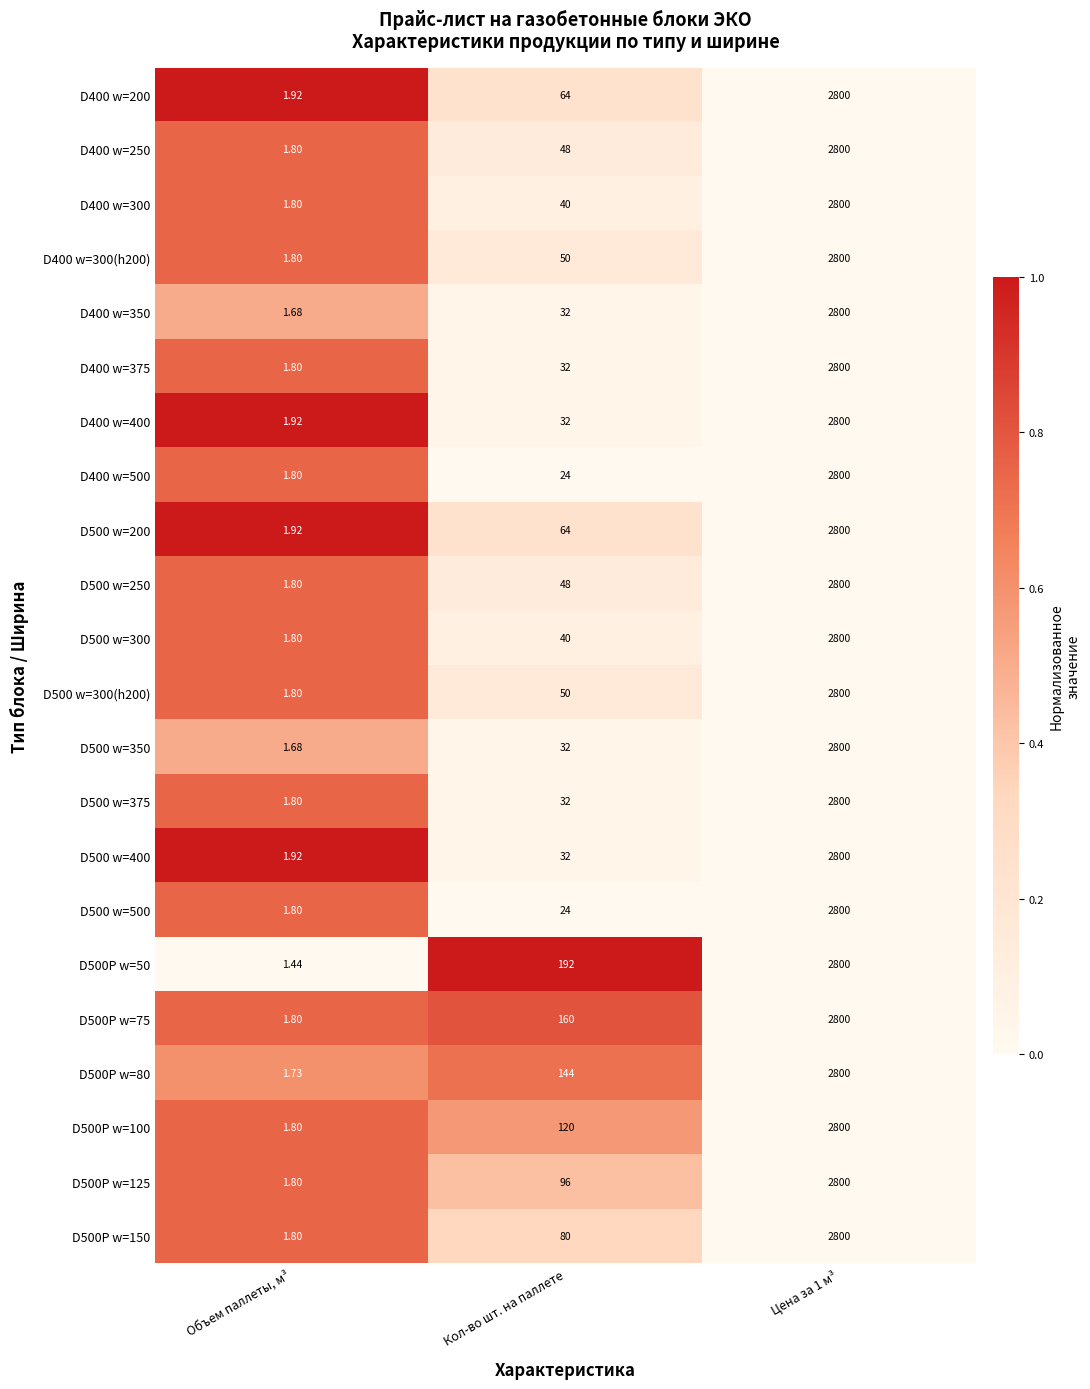

At which label is D500 w=300(h200) closest to 1400?

Кол-во шт. на паллете